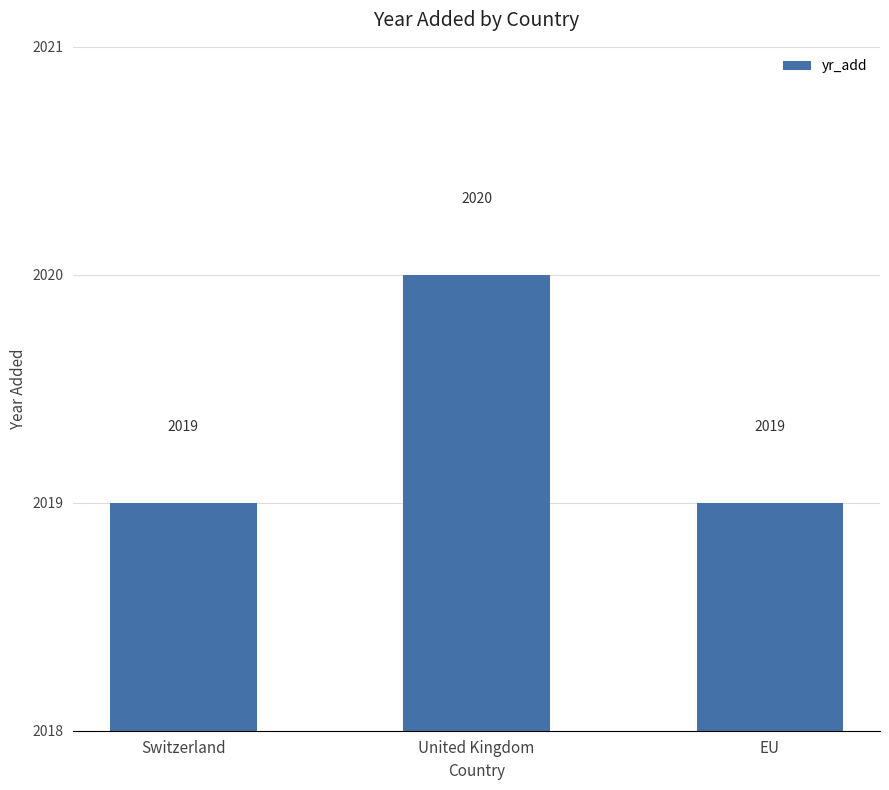

Count the values in the range 2019 to 2020.

3